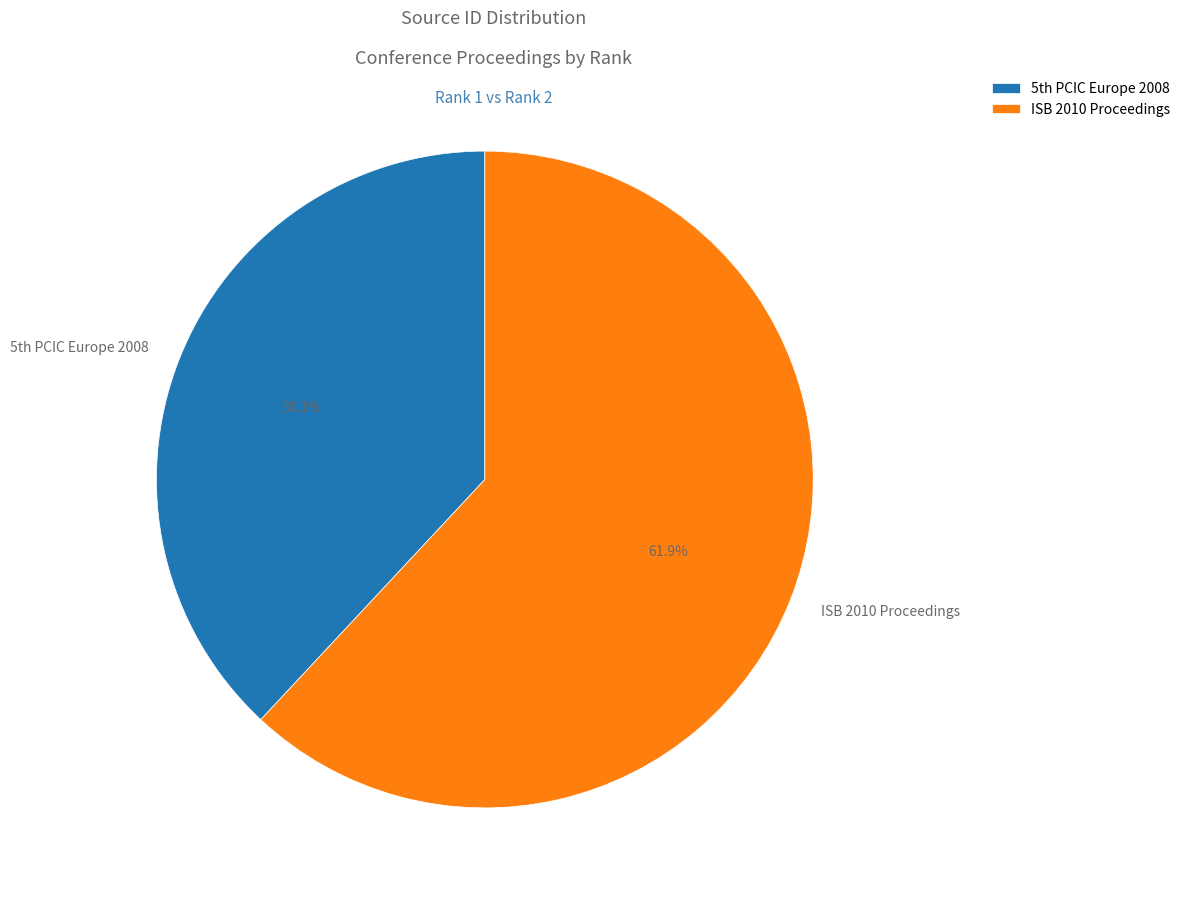

The ISB 2010 Proceedings slice represents 62% of the pie. True or false?

True